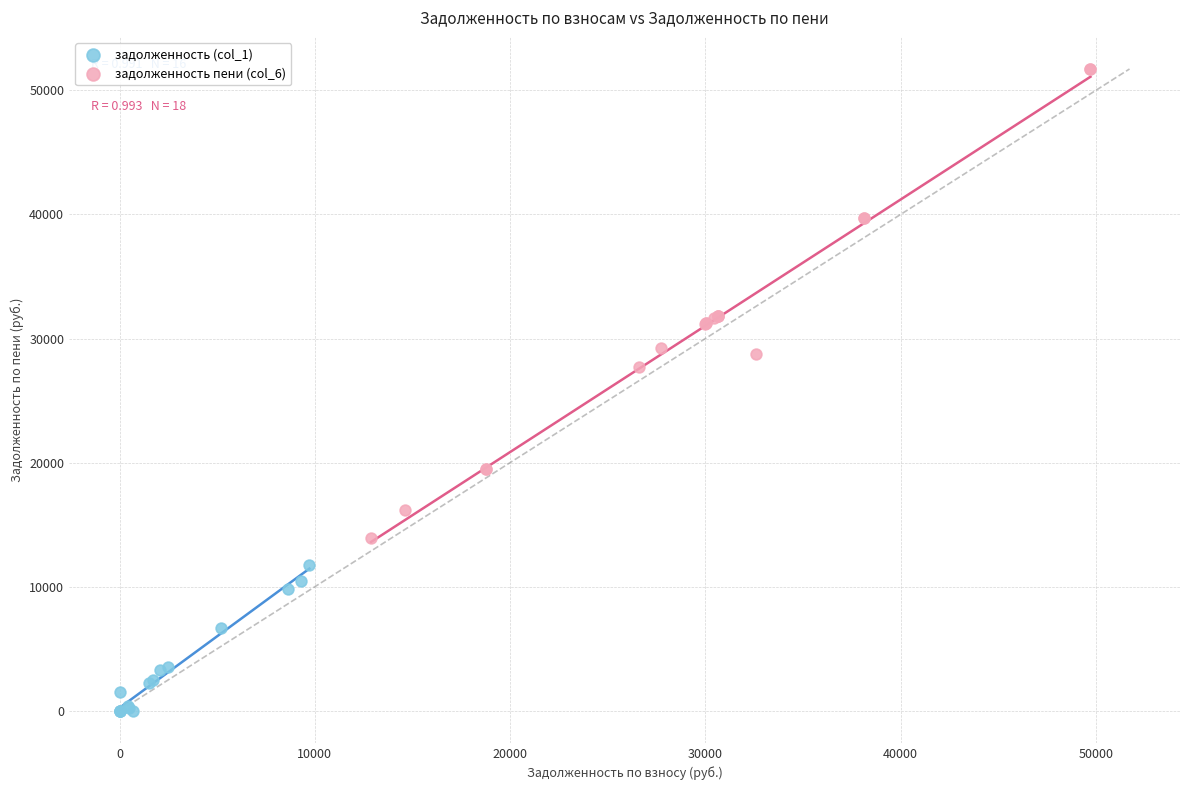

Which series reaches the maximum Y coordinate?

задолженность пени (col_6)